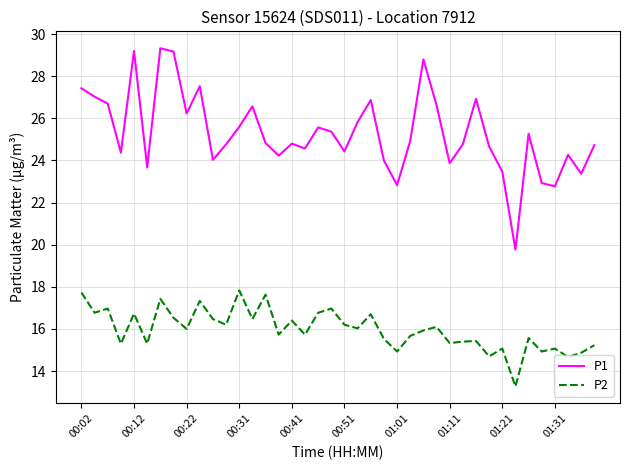

At how many categories does at least one series exceed 13?

40